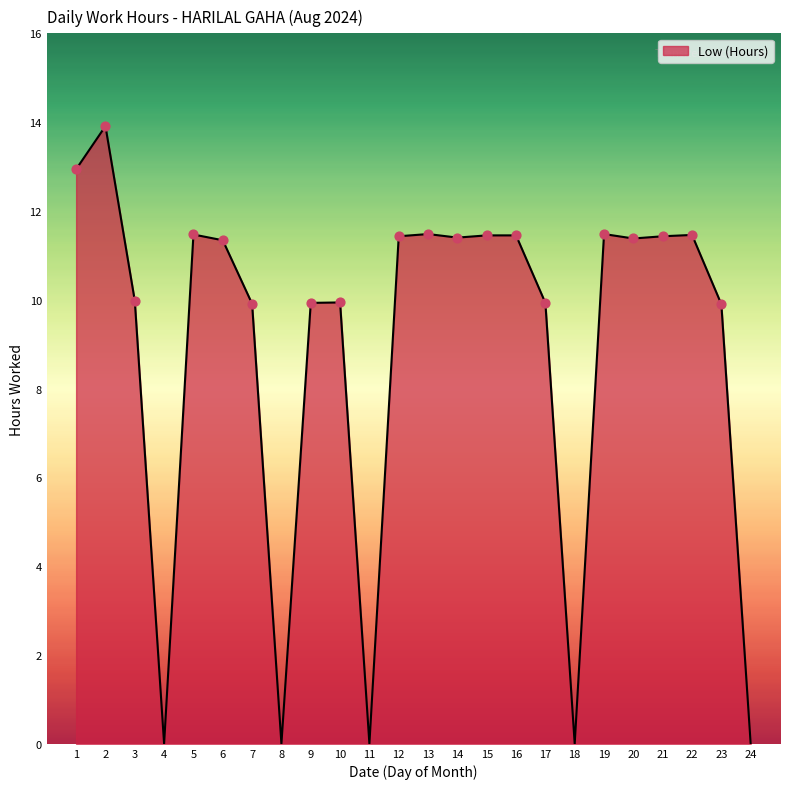

What is the change in value from 9 to 24?

-9.9